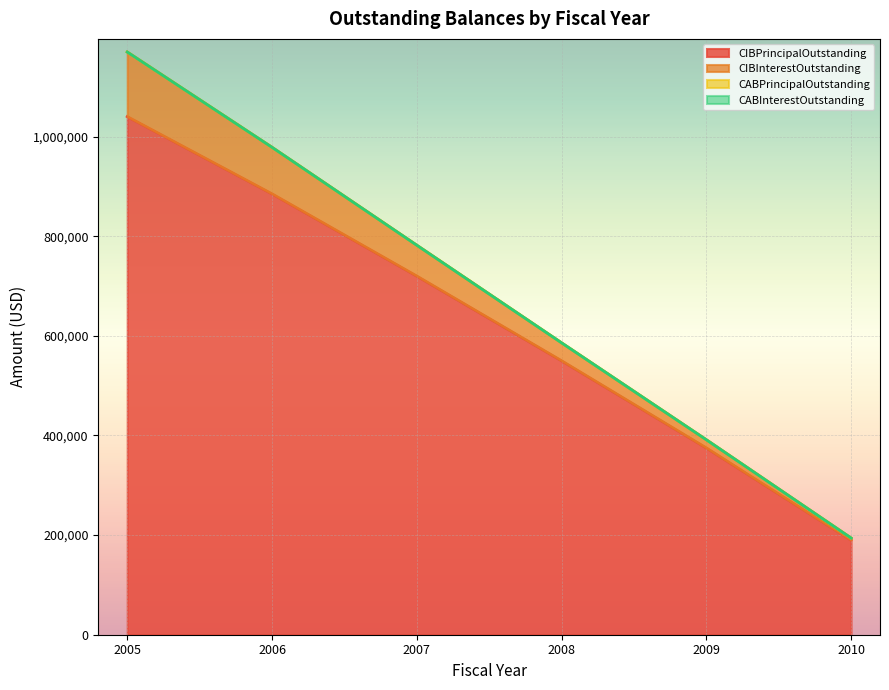

How many values in the CIBInterestOutstanding series are below 781897?

3